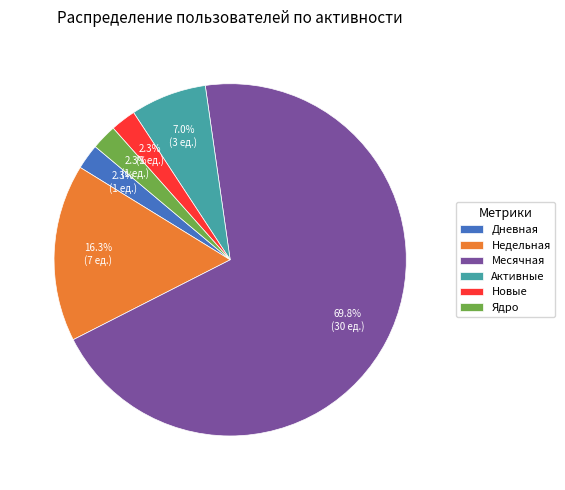

Is the sum of Дневная and Ядро greater than half?

No